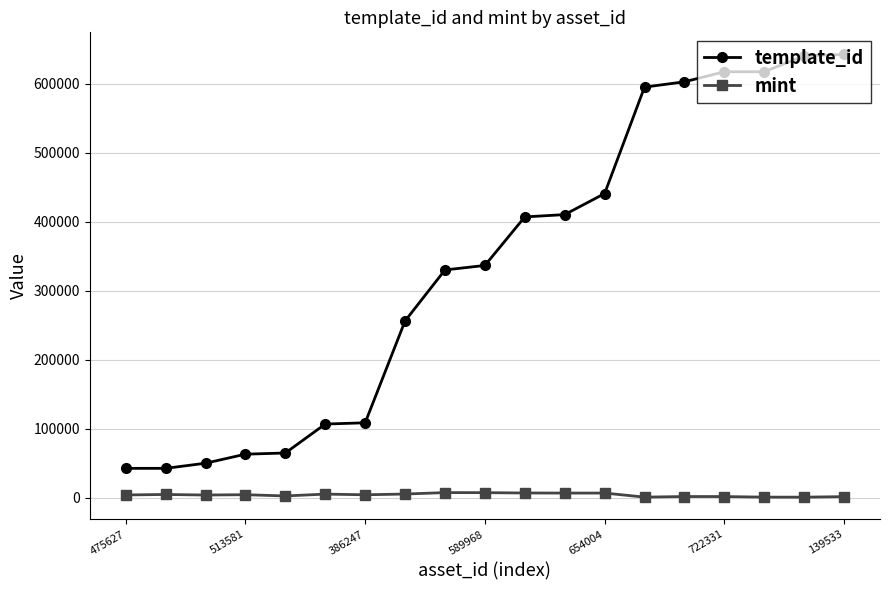

True or false: mint has more than 0 interior local peaks.

True